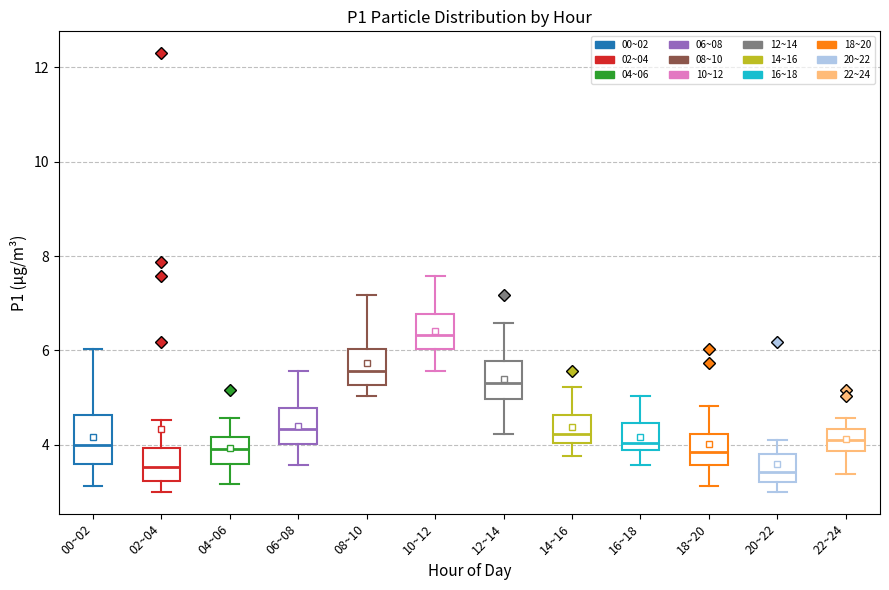

Reading left to right, read every box against the y-axis: the position of its median line, the range the box covers, and the ends of its whiskers. The values are not printed on the chart, so give them approximately, as read against the axis.

00~02: median 4.0, box 3.6 to 4.6, whiskers 3.2 to 6.0
02~04: median 3.6, box 3.2 to 4.0, whiskers 3.0 to 4.6
04~06: median 4.0, box 3.6 to 4.2, whiskers 3.2 to 4.6
06~08: median 4.4, box 4.0 to 4.8, whiskers 3.6 to 5.6
08~10: median 5.6, box 5.2 to 6.0, whiskers 5.0 to 7.2
10~12: median 6.4, box 6.0 to 6.8, whiskers 5.6 to 7.6
12~14: median 5.4, box 5.0 to 5.8, whiskers 4.2 to 6.6
14~16: median 4.2, box 4.0 to 4.6, whiskers 3.8 to 5.2
16~18: median 4.0, box 3.8 to 4.4, whiskers 3.6 to 5.0
18~20: median 3.8, box 3.6 to 4.2, whiskers 3.2 to 4.8
20~22: median 3.4, box 3.2 to 3.8, whiskers 3.0 to 4.2
22~24: median 4.2, box 3.8 to 4.4, whiskers 3.4 to 4.6